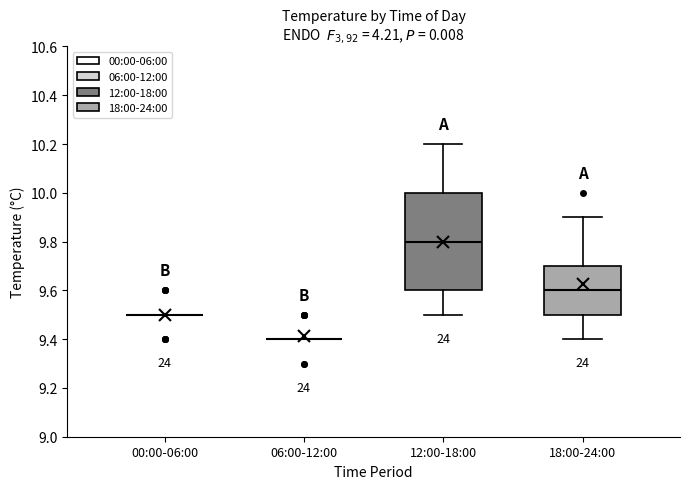

Reading left to right, transcribe this box plot: for each box, give where its median line is, the range the box spans, and where its two whiskers end, as read against the y-axis. The values are not printed on the chart, so give them approximately, as read against the axis.

00:00-06:00: box collapsed to a line at 9.5, whiskers 9.5 to 9.5
06:00-12:00: box collapsed to a line at 9.4, whiskers 9.4 to 9.4
12:00-18:00: median 9.8, box 9.6 to 10.0, whiskers 9.5 to 10.2
18:00-24:00: median 9.6, box 9.5 to 9.7, whiskers 9.4 to 9.9